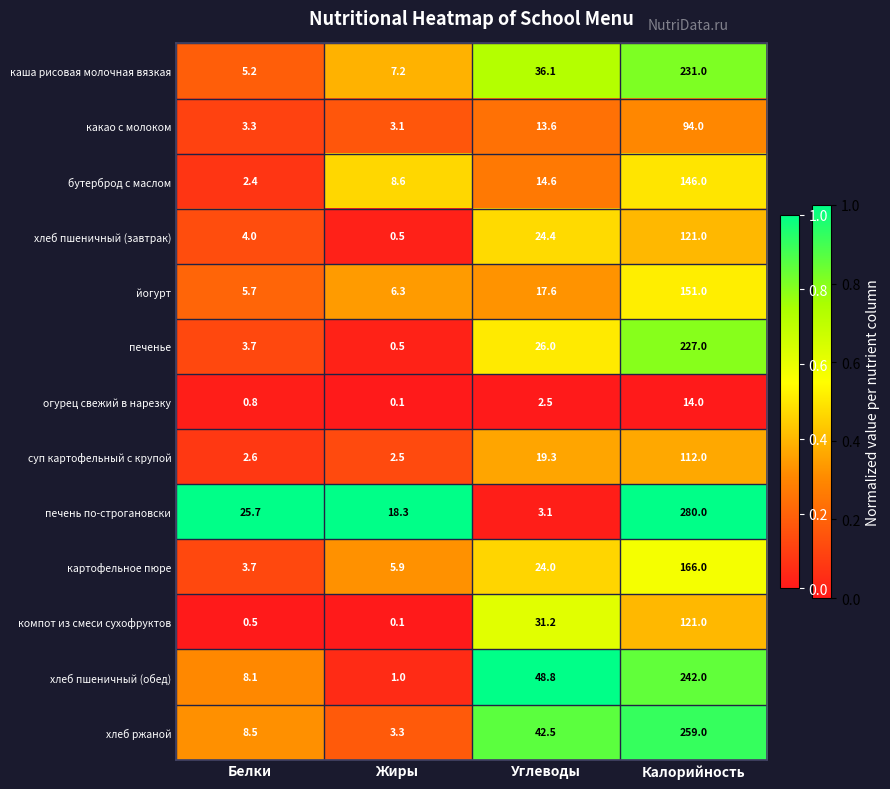

List the labels in order of бутерброд с маслом value, largest first.

Калорийность, Углеводы, Жиры, Белки